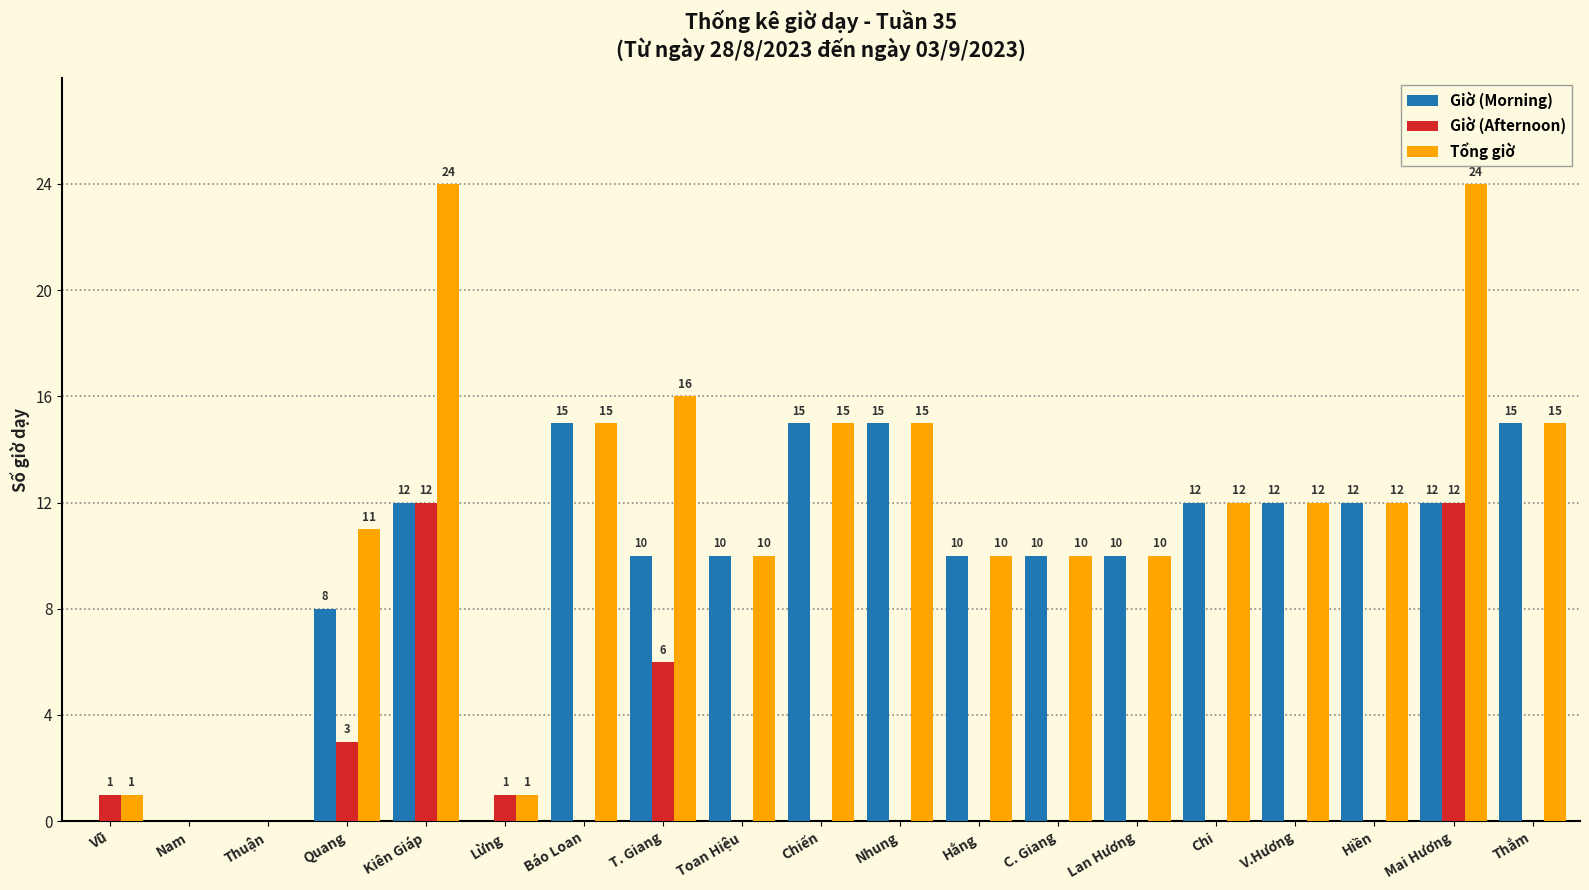

What is the maximum value for Giờ (Morning)?

15